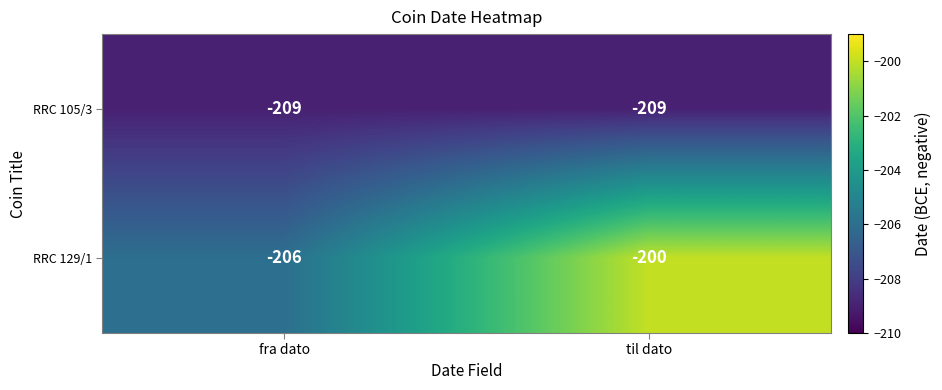

Is it true that RRC 105/3 equals -209 at fra dato?

True